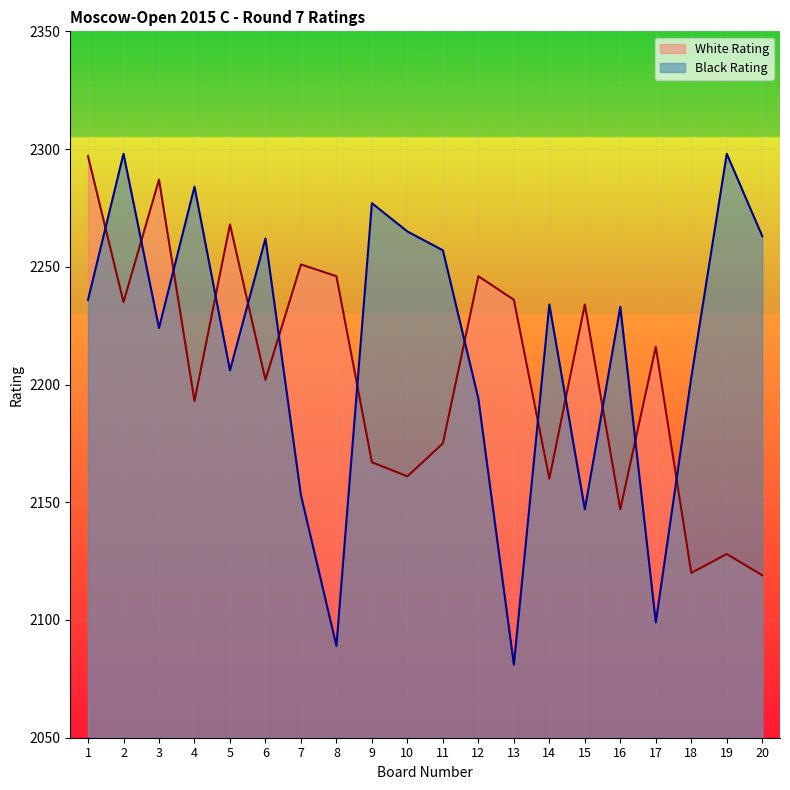

Which series has the largest total across all categories?

Black Rating